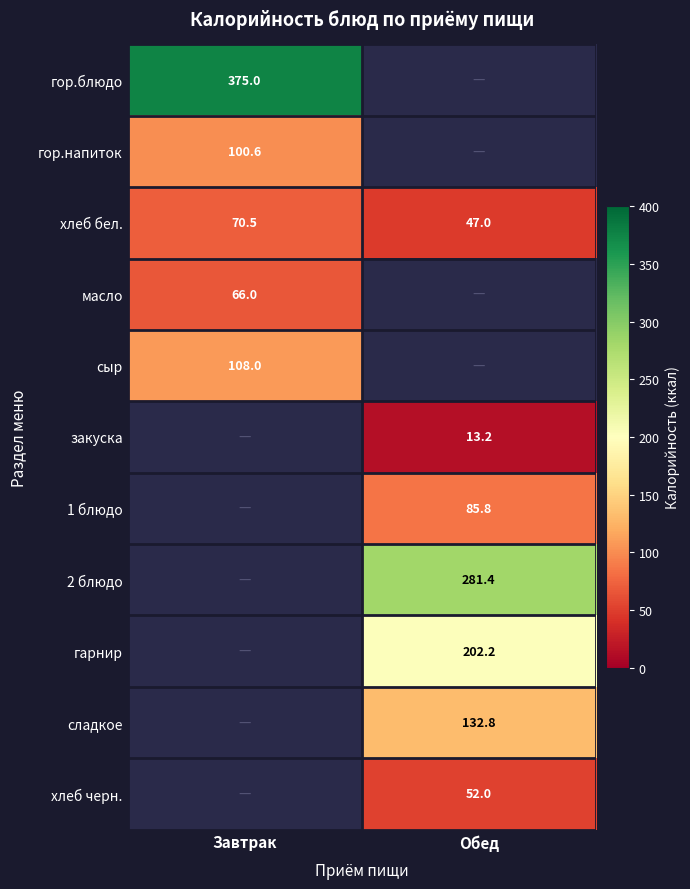

Is it true that масло equals 34.1 at Завтрак?

False